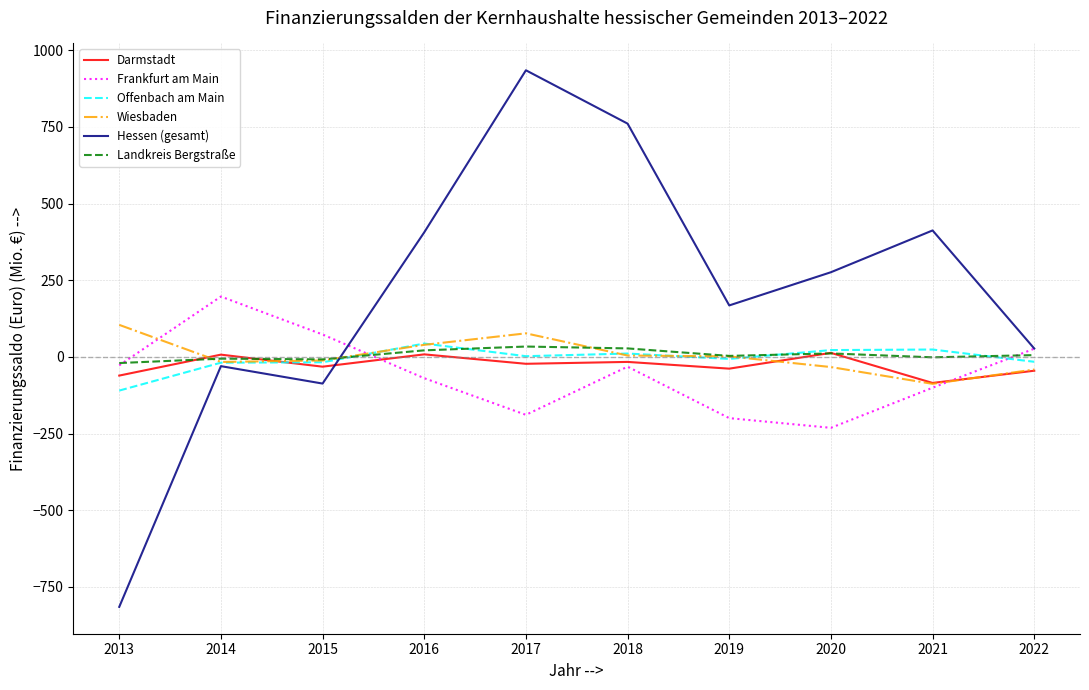

Does the chart have visible grid lines?

Yes